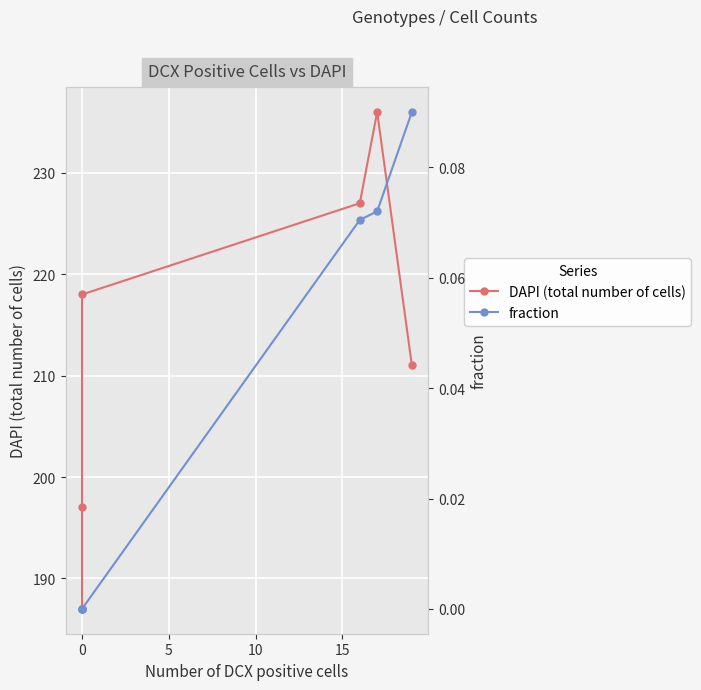

How many lines are shown in the chart?

2